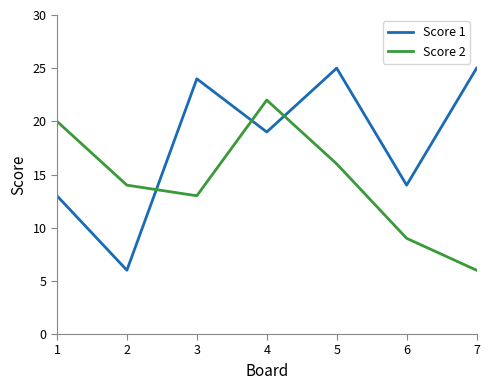

Reading left to right, what are all the values shown in this chart?

Score 1: 1=13	2=6	3=24	4=19	5=25	6=14	7=25
Score 2: 1=20	2=14	3=13	4=22	5=16	6=9	7=6